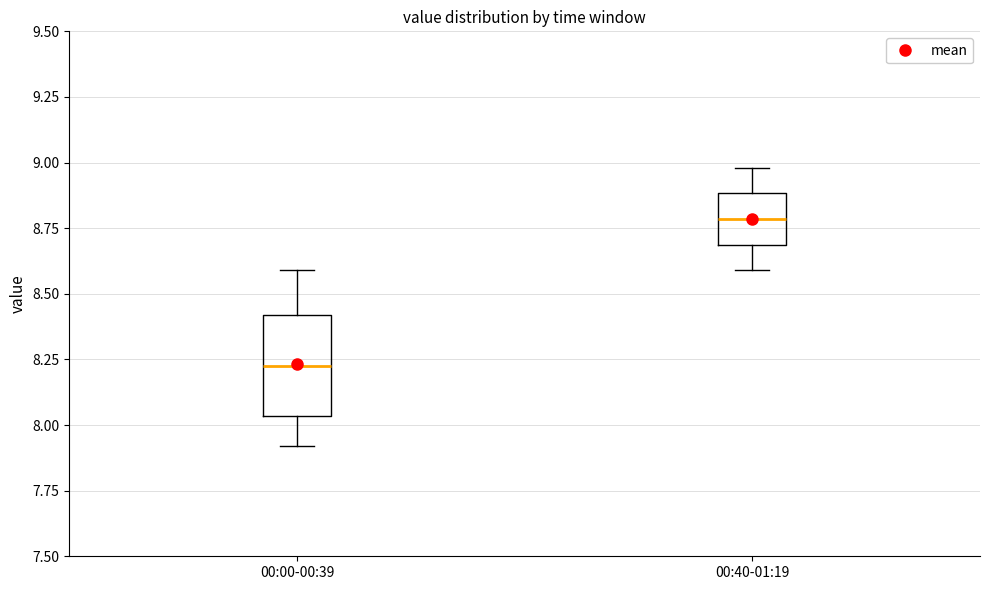

Reading left to right, transcribe this box plot: for each box, give where its median line is, the range the box spans, and where its two whiskers end, as read against the y-axis. The values are not printed on the chart, so give them approximately, as read against the axis.

00:00-00:39: median 8.25, box 8.05 to 8.40, whiskers 7.90 to 8.60
00:40-01:19: median 8.80, box 8.70 to 8.90, whiskers 8.60 to 9.00